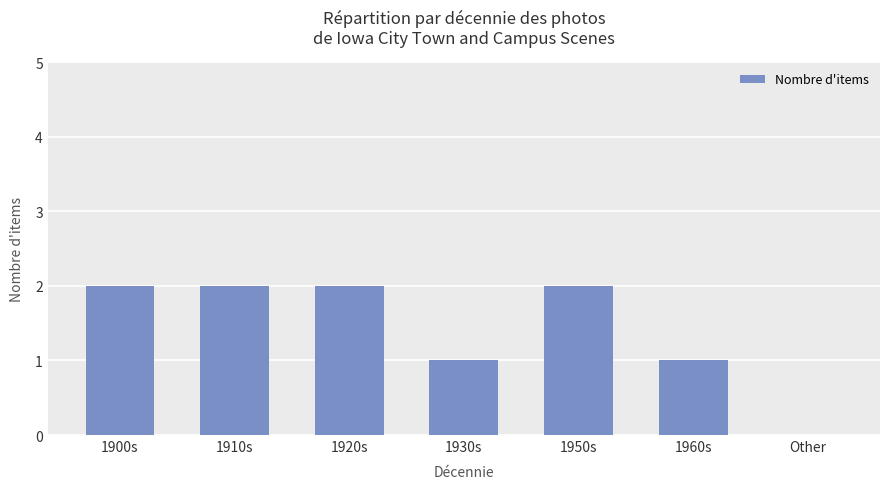

How many series are shown in this chart?

1